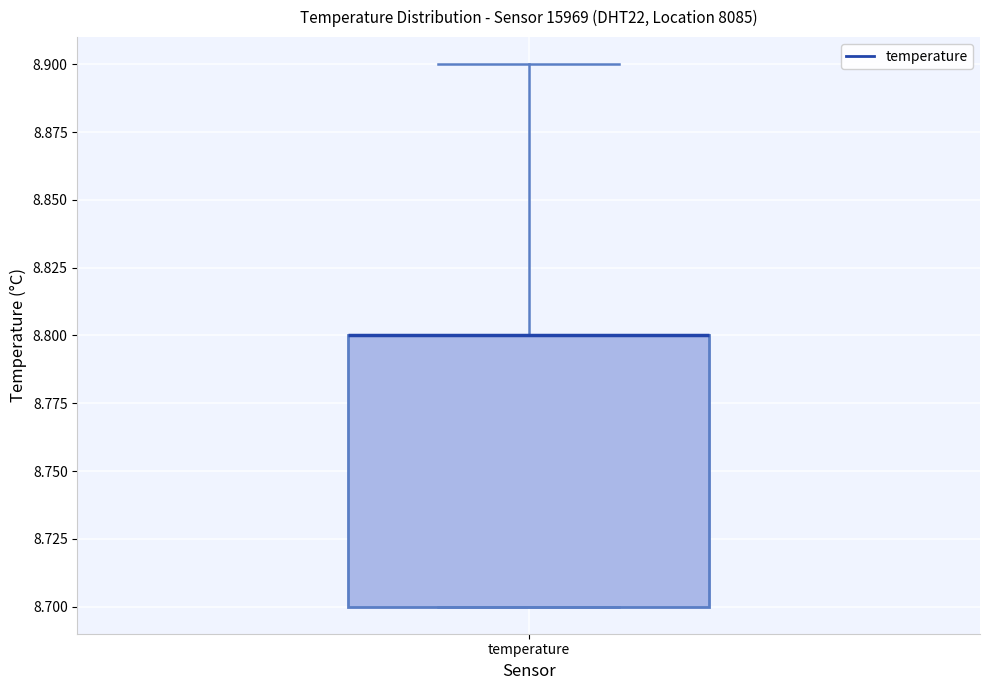

Read this box plot against the y-axis: the position of the median line, the range covered by the box, and the ends of both whiskers. The values are not printed on the chart, so give them approximately, as read against the axis.

median 8.8 (drawn on the box's upper edge), box 8.7 to 8.8, whiskers 8.7 to 8.9